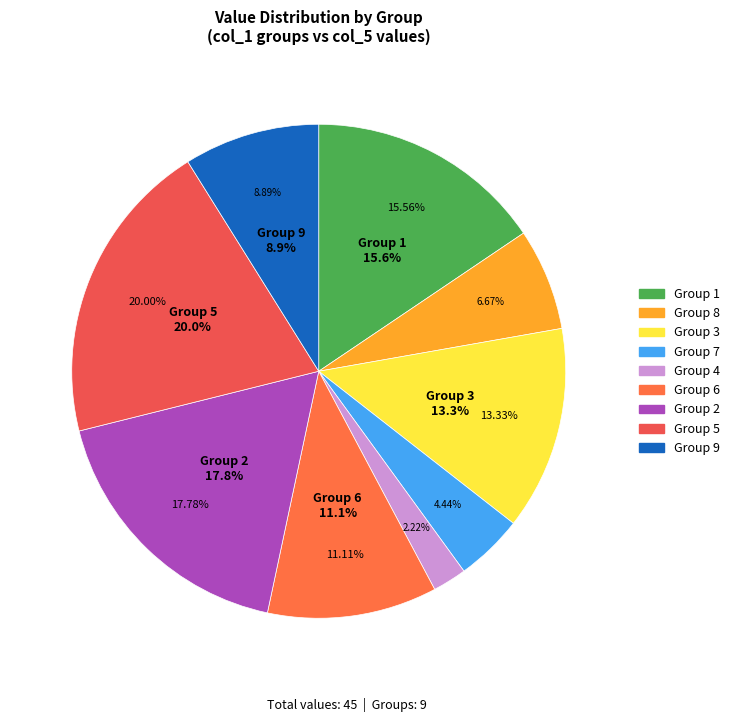

The col_1=6 slice represents 1% of the pie. True or false?

False